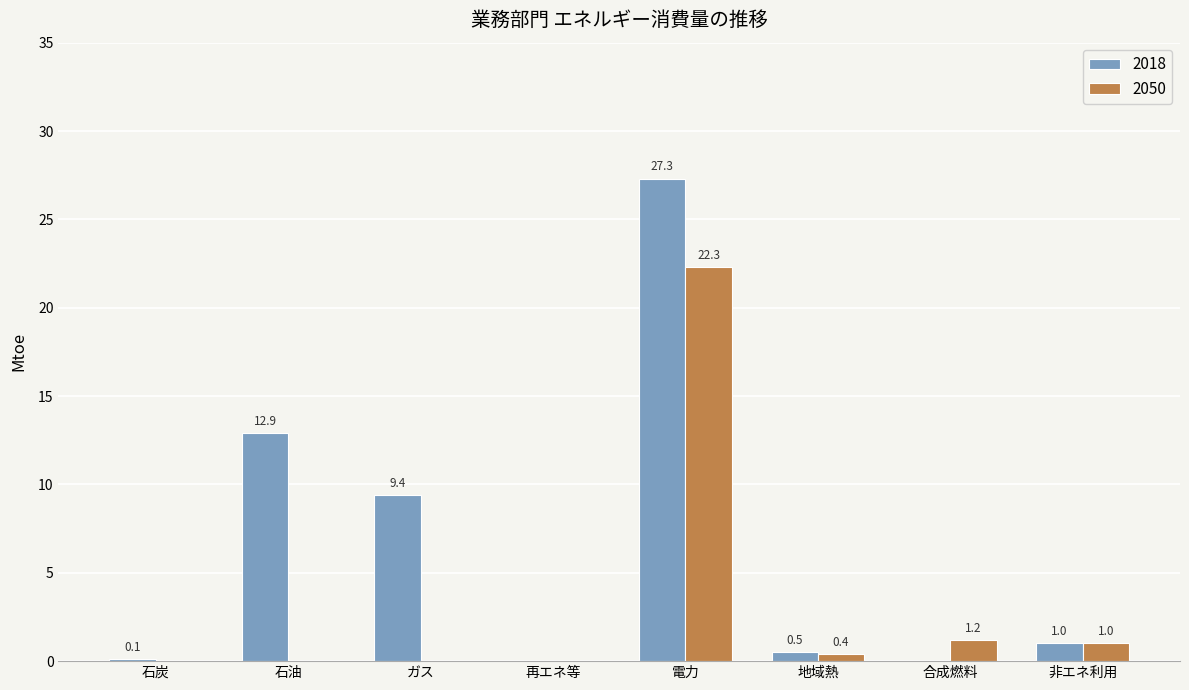

What is the total value across all series at 地域熱?

0.9